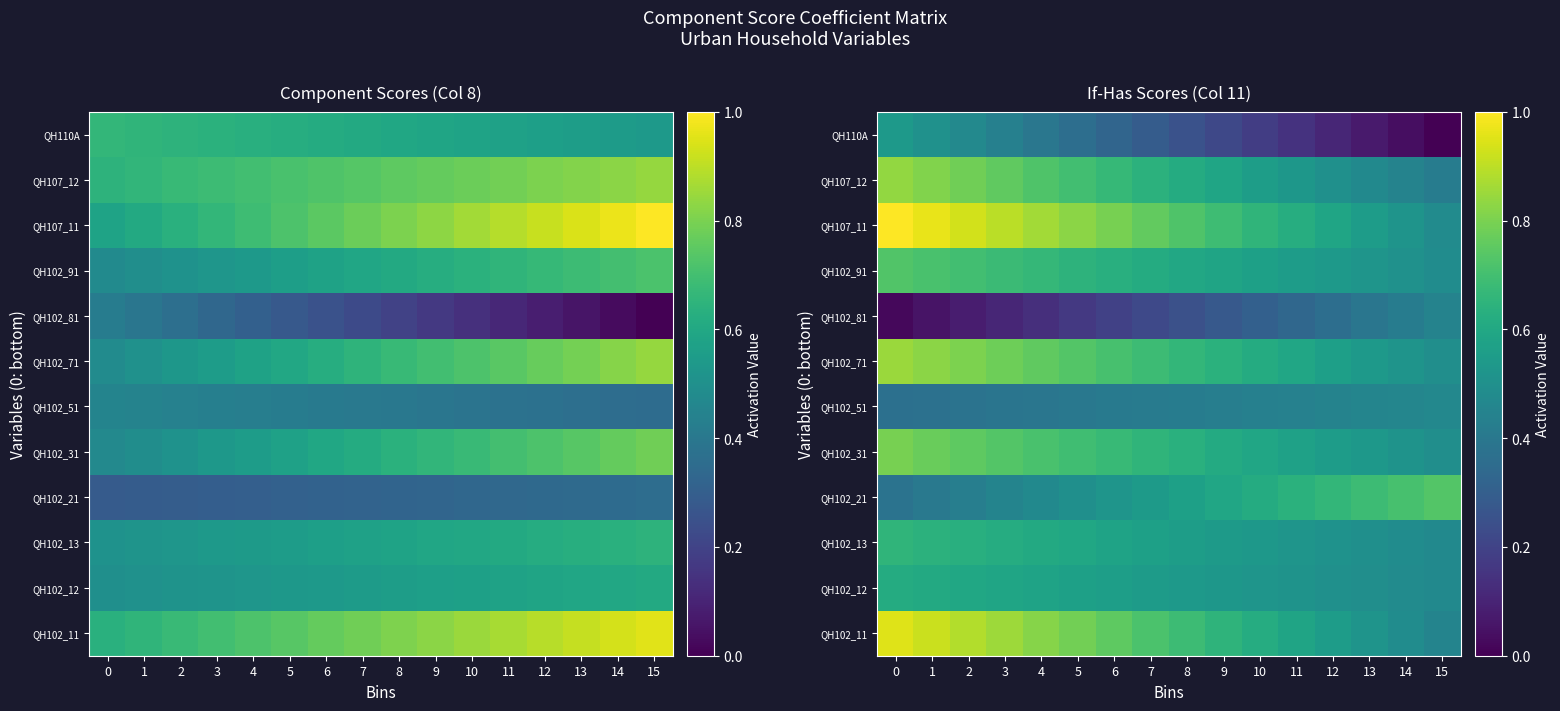

Rank the series at 0 from lowest to highest value.

QH102_81, QH102_51, QH102_21, QH110A, QH102_12, QH102_13, QH102_91, QH102_31, QH107_12, QH102_71, QH102_11, QH107_11